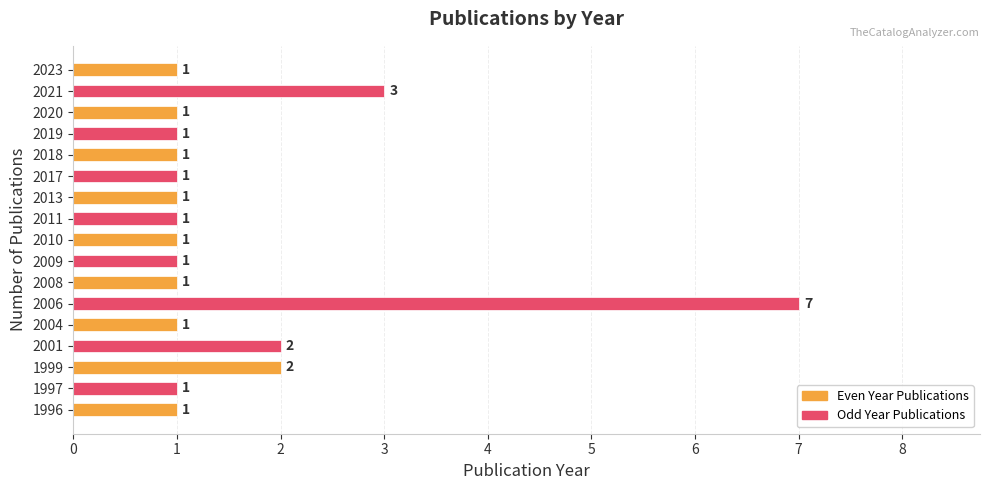

Does the chart contain stacked bars?

No